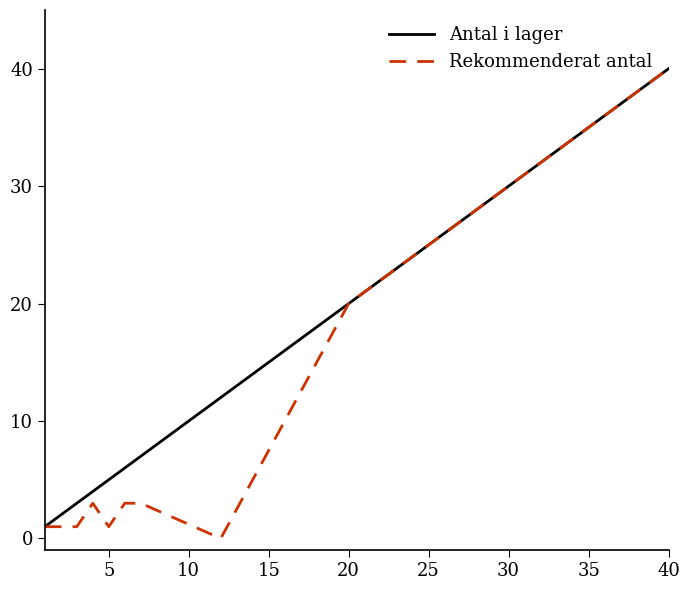

Which series has the largest total across all categories?

Antal i lager